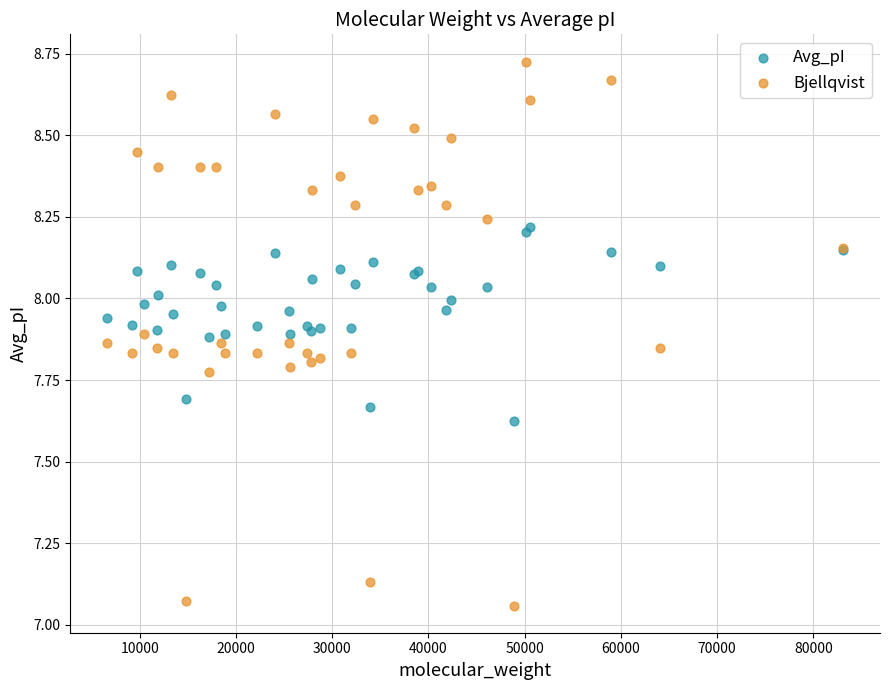

Which series contains the lowest Y value?

Bjellqvist